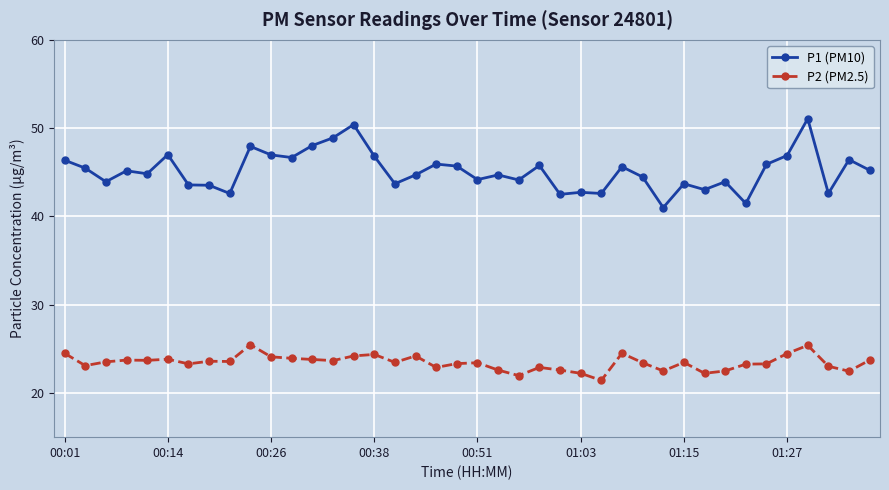

True or false: P2 (PM2.5) has more than 1 points higher than both neighbors.

True